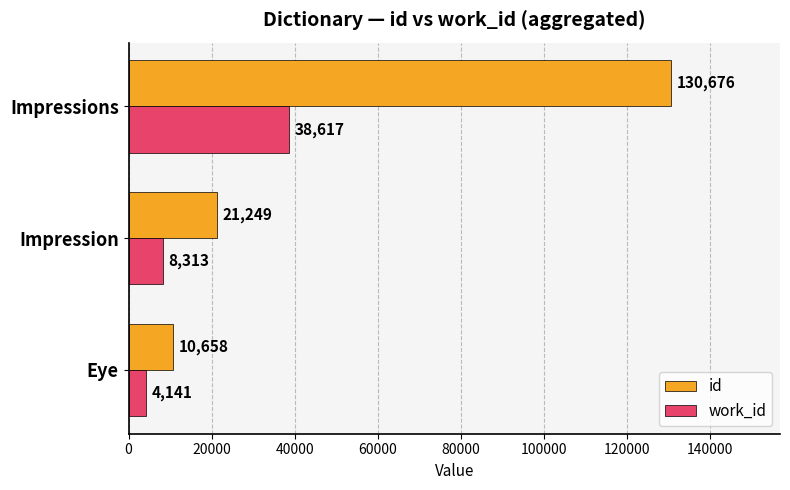

What is the sum of all id values?

162583